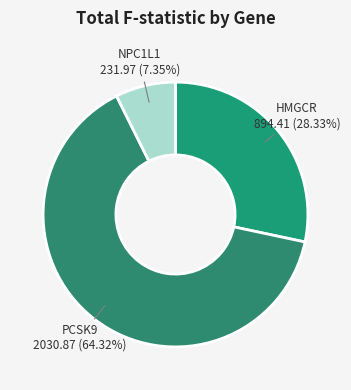

Between PCSK9 and NPC1L1, which is larger?

PCSK9